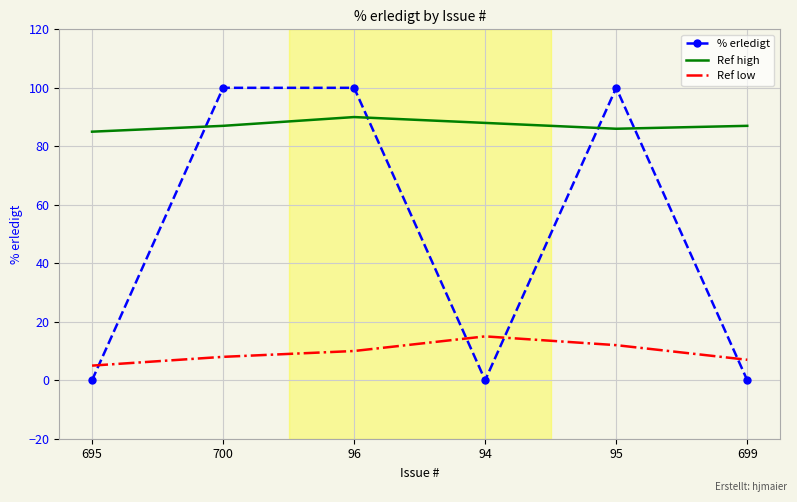

The Ref high series shows 87 at 699. True or false?

True